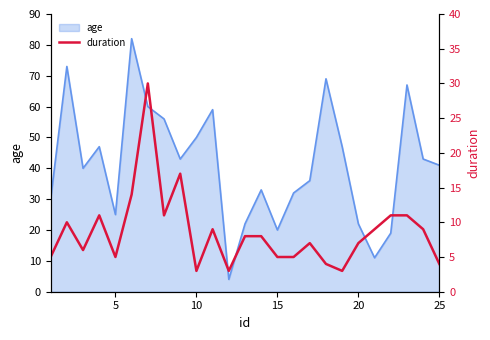

True or false: age has a value of 9 at 5.

False